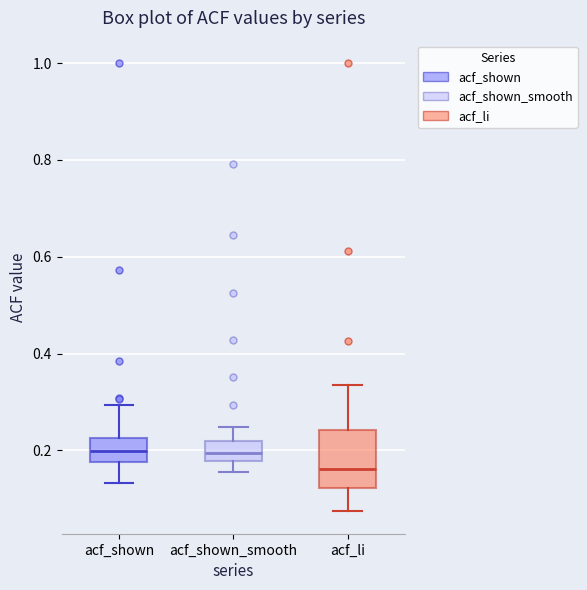

Reading left to right, transcribe this box plot: for each box, give where its median line is, the range the box spans, and where its two whiskers end, as read against the y-axis. The values are not printed on the chart, so give them approximately, as read against the axis.

acf_shown: median 0.20, box 0.18 to 0.22, whiskers 0.14 to 0.30
acf_shown_smooth: median 0.20, box 0.18 to 0.22, whiskers 0.16 to 0.24
acf_li: median 0.16, box 0.12 to 0.24, whiskers 0.08 to 0.34